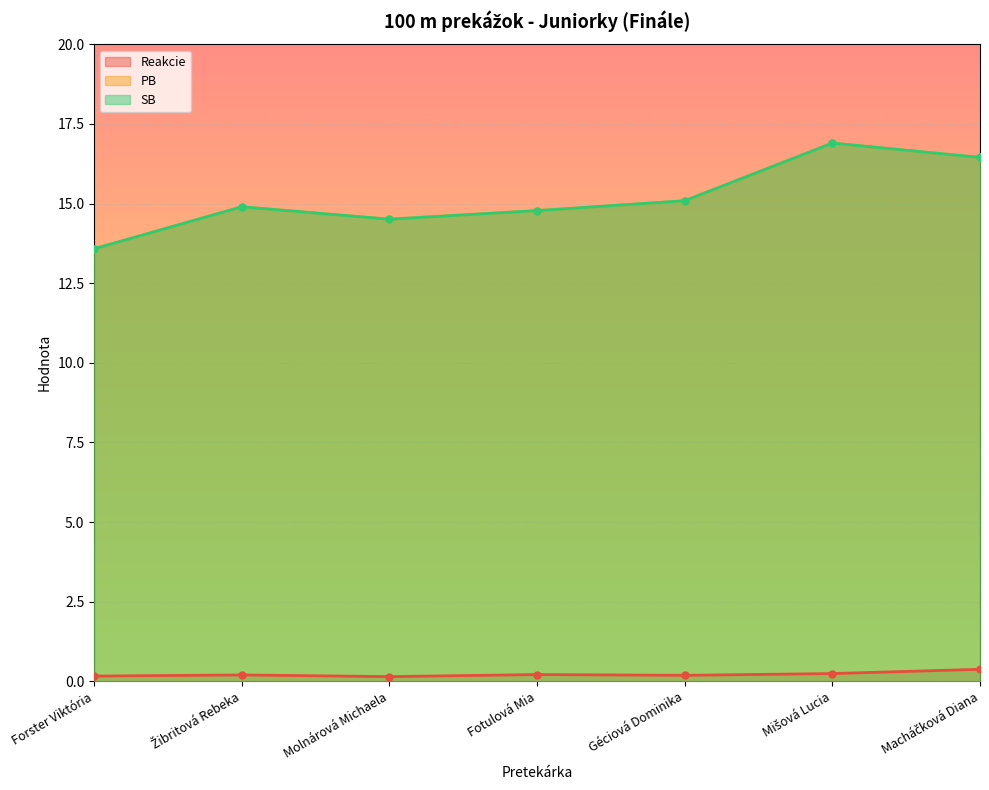

Reading left to right, list all the values displayed in this chart.

Reakcie: 0.2	0.2	0.1	0.2	0.2	0.2	0.4
PB: 13.6	14.9	14.5	14.8	15.1	16.9	16.4
SB: 13.6	14.9	14.5	14.8	15.1	16.9	16.4